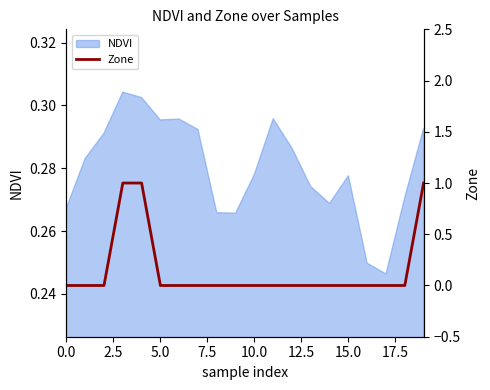

Reading left to right, extract all data points from this chart.

0	0	0	1	1	0	0	0	0	0	0	0	0	0	0	0	0	0	0	1